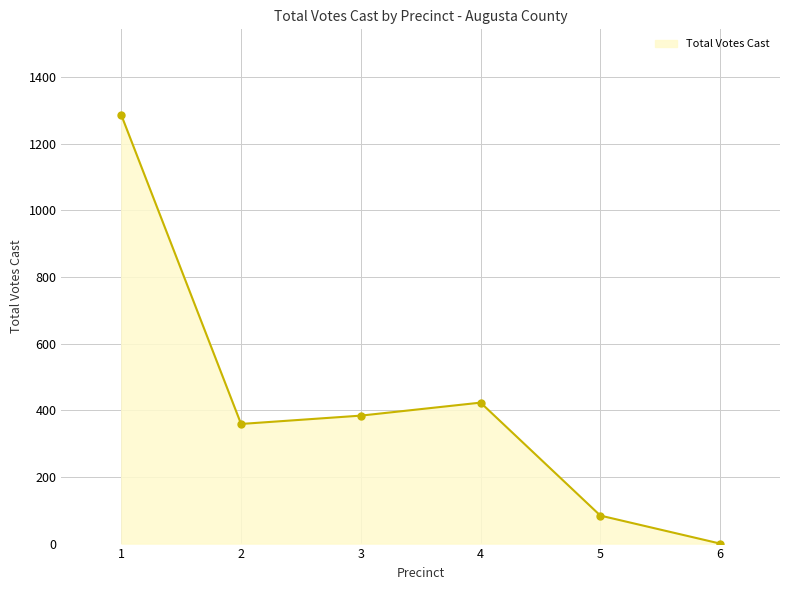

What is the difference between the maximum and minimum values?

1286